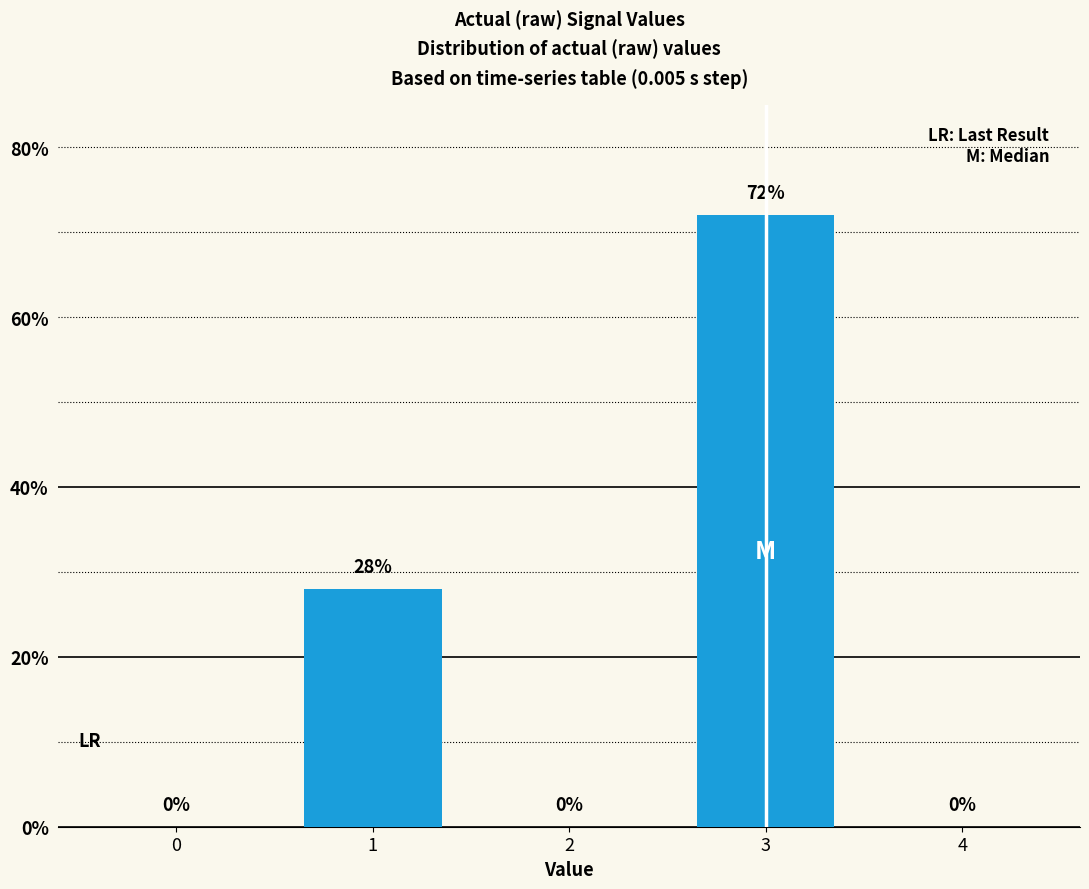

Reading left to right, what are all the values shown in this chart?

0=0.0	1=28.0	2=0.0	3=72.0	4=0.0